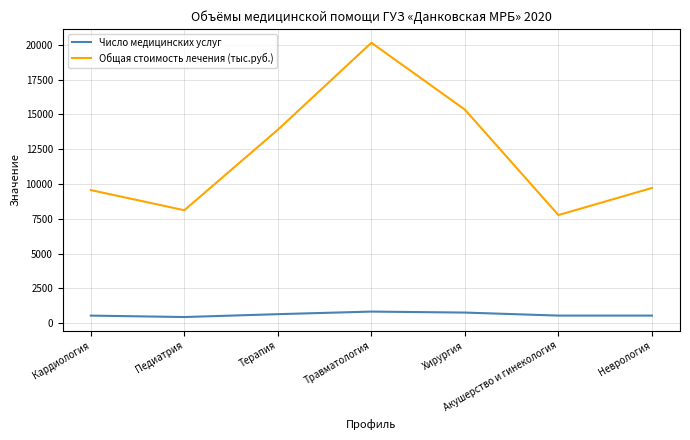

Which series has the widest spread of values?

Общая стоимость лечения (тыс.руб.)